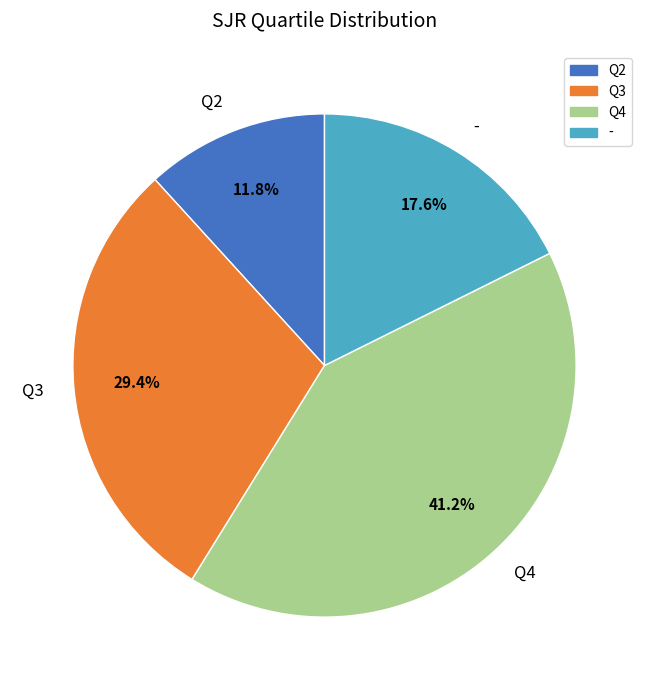

True or false: - accounts for 29% of the total.

False